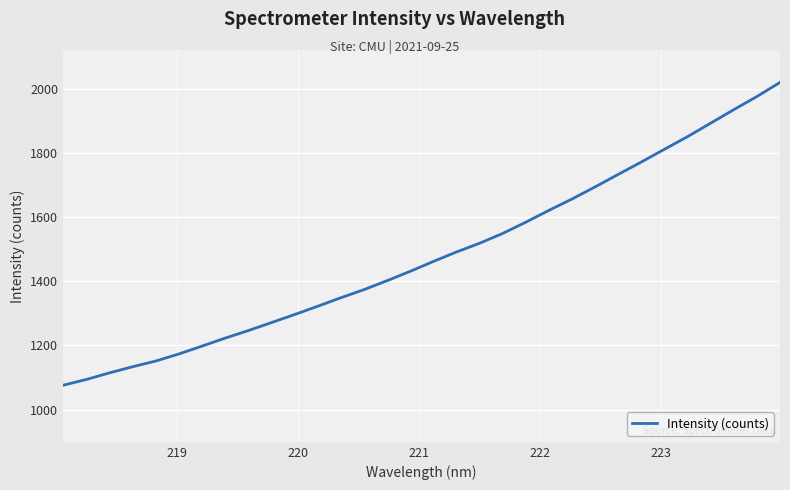

What is the maximum value shown in the chart?

2019.2